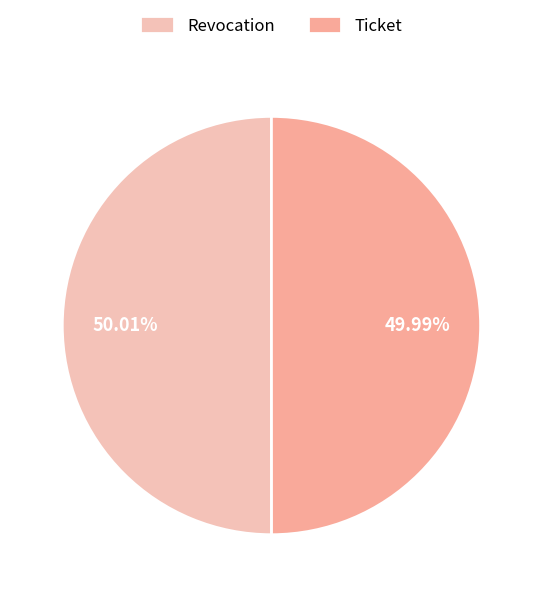

How many slices are in this pie chart?

2